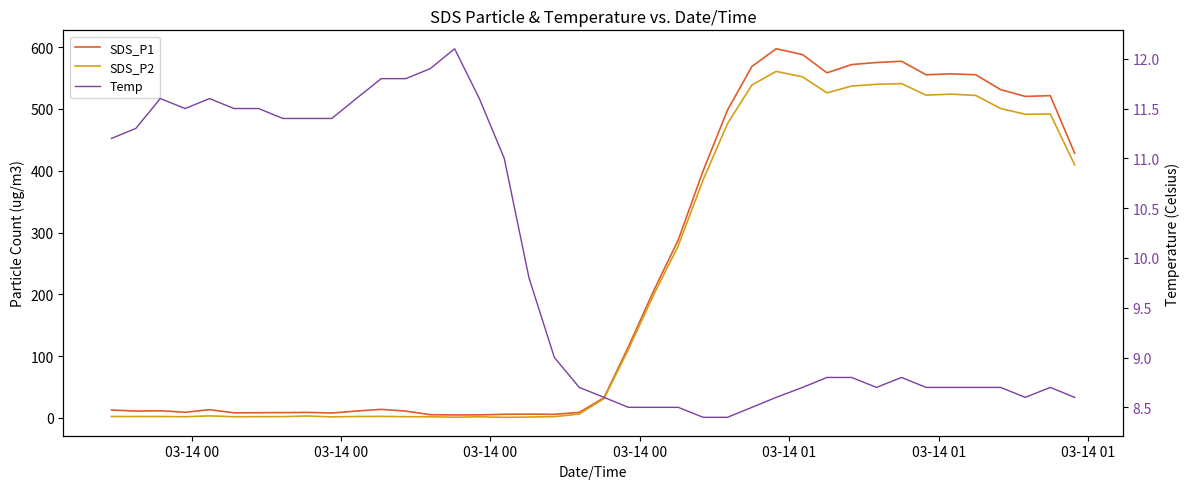

True or false: SDS_P2 has a value of 1.2 at 11.

False